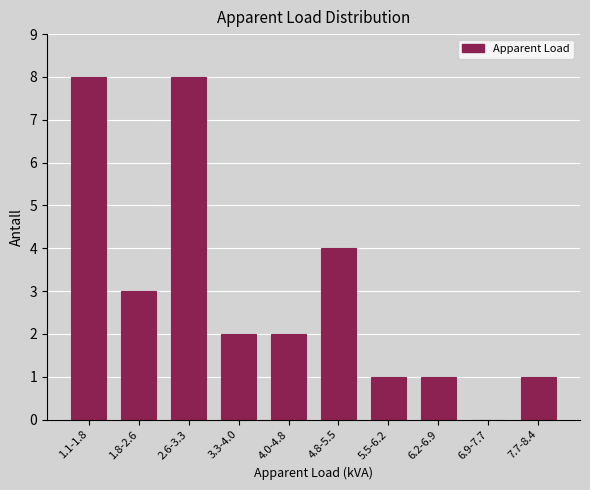

Reading left to right, what are all the values shown in this chart?

1.1-1.8=8	1.8-2.6=3	2.6-3.3=8	3.3-4.0=2	4.0-4.8=2	4.8-5.5=4	5.5-6.2=1	6.2-6.9=1	6.9-7.7=0	7.7-8.4=1